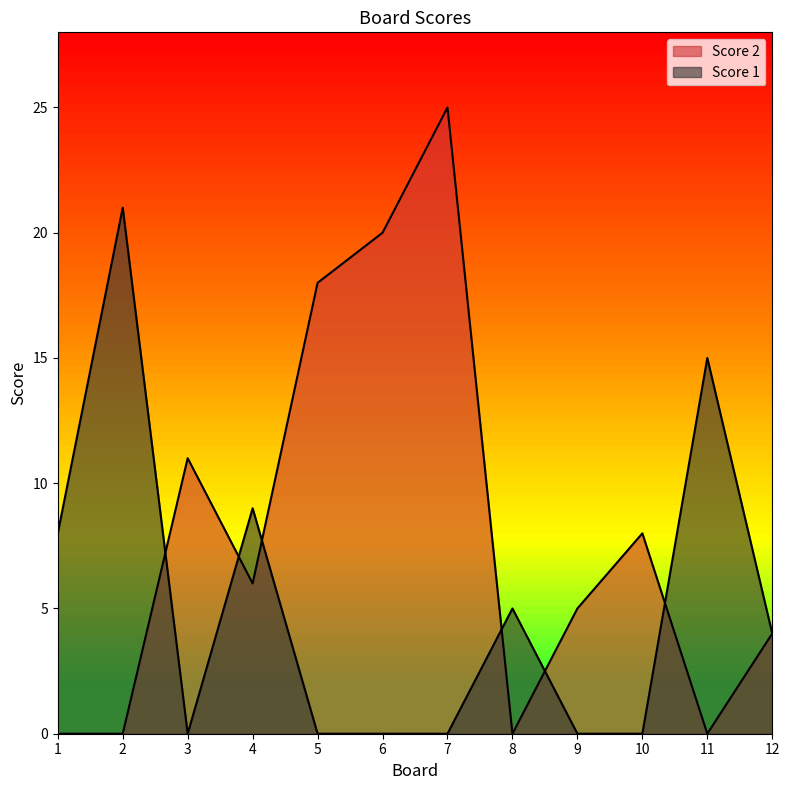

Rank the series at 4 from lowest to highest value.

Score 2, Score 1